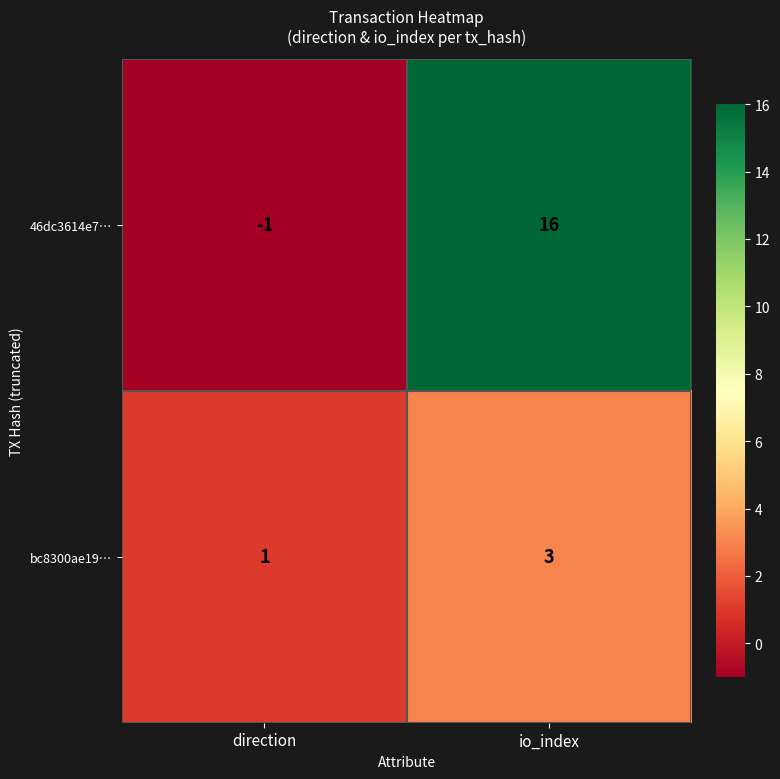

At which category is the sum across all series the highest?

io_index